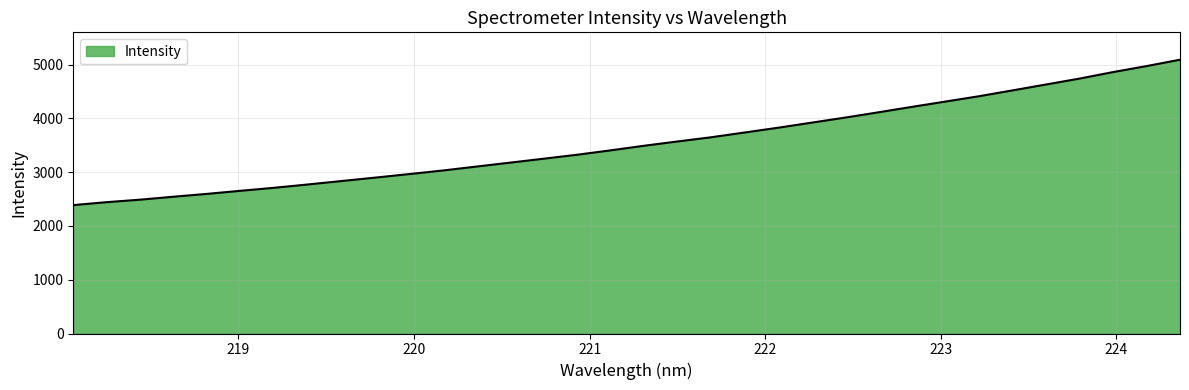

What is the maximum value shown in the chart?

5089.8